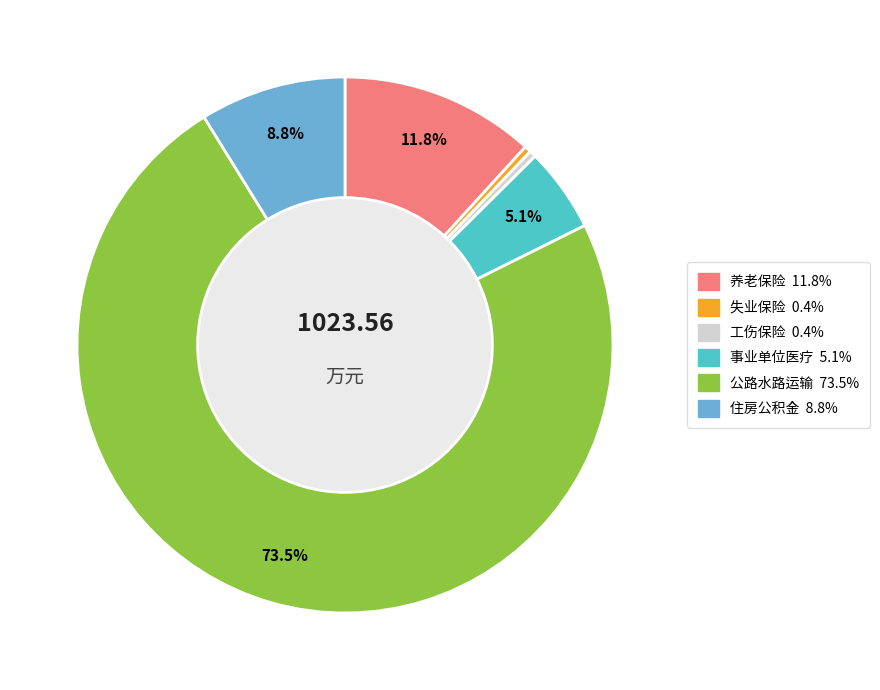

Does any single category account for the majority?

Yes